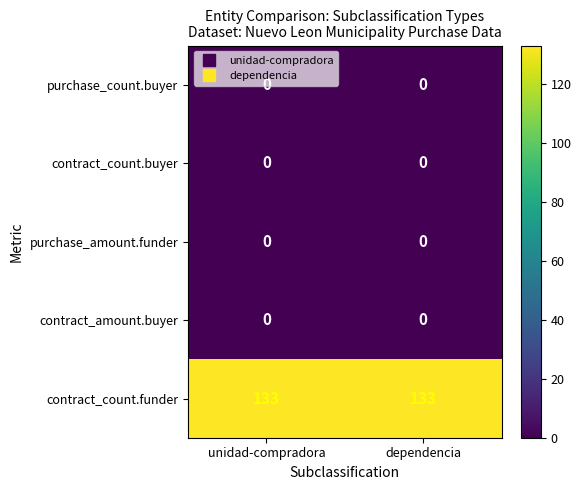

Which series has the largest total across all categories?

contract_count.funder